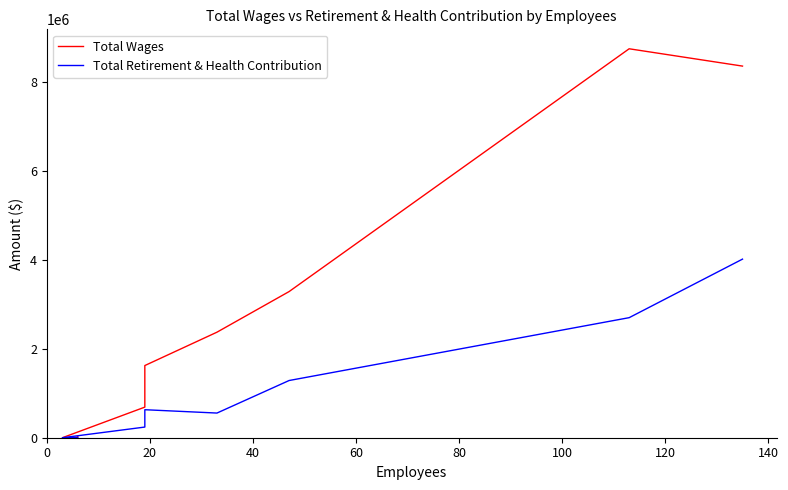

Reading left to right, list all the values displayed in this chart.

Total Wages: 25975	16857	0	0	0	688109	1622999	2373117	3286575	8746212	8356846
Total Retirement & Health Contribution: 0	0	0	0	0	239759	629734	554632	1286445	2699585	4016105